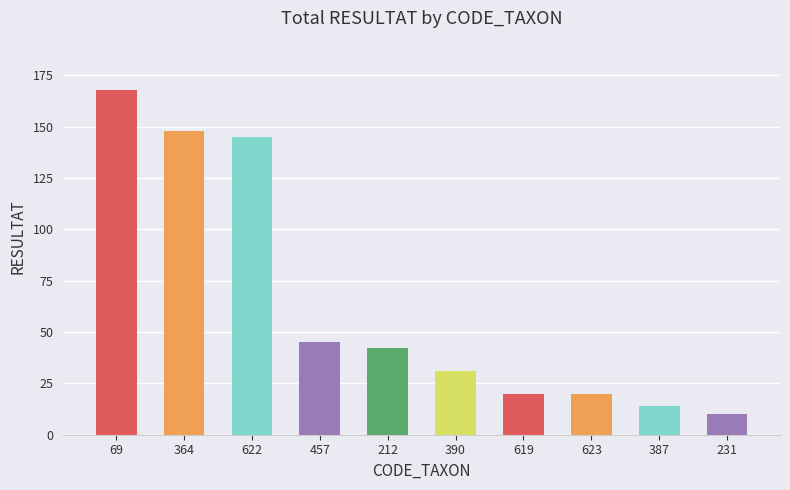

What is the smallest value displayed?

10